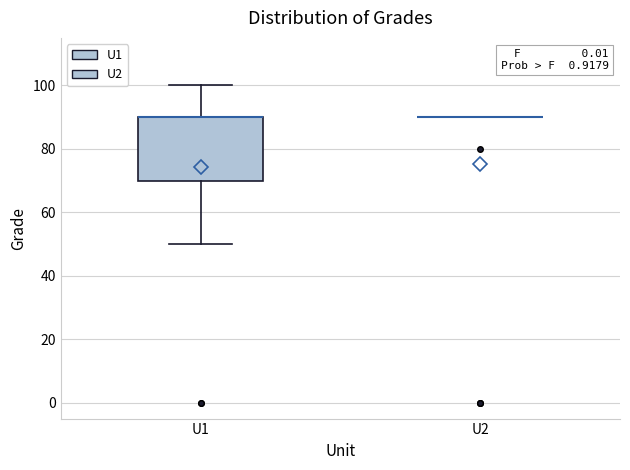

Reading left to right, transcribe this box plot: for each box, give where its median line is, the range the box spans, and where its two whiskers end, as read against the y-axis. The values are not printed on the chart, so give them approximately, as read against the axis.

U1: median 90 (drawn on the box's upper edge), box 70 to 90, whiskers 50 to 100
U2: box collapsed to a line at 90, whiskers 90 to 90